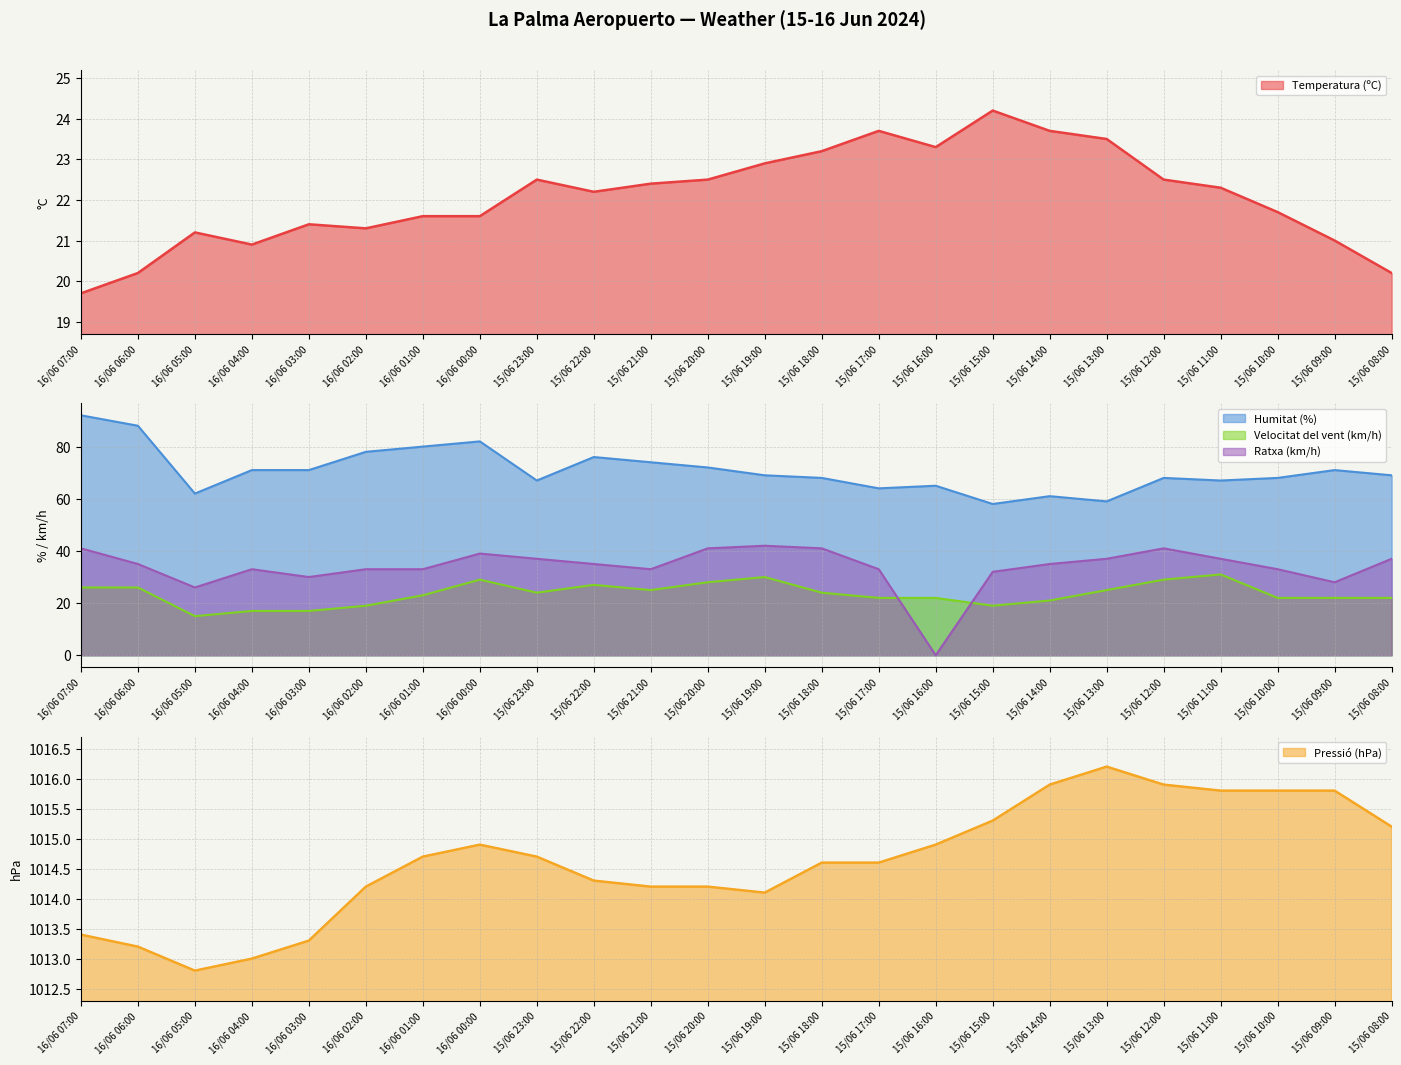

At which label does Temperatura (ºC) reach its minimum?

16/06 07:00